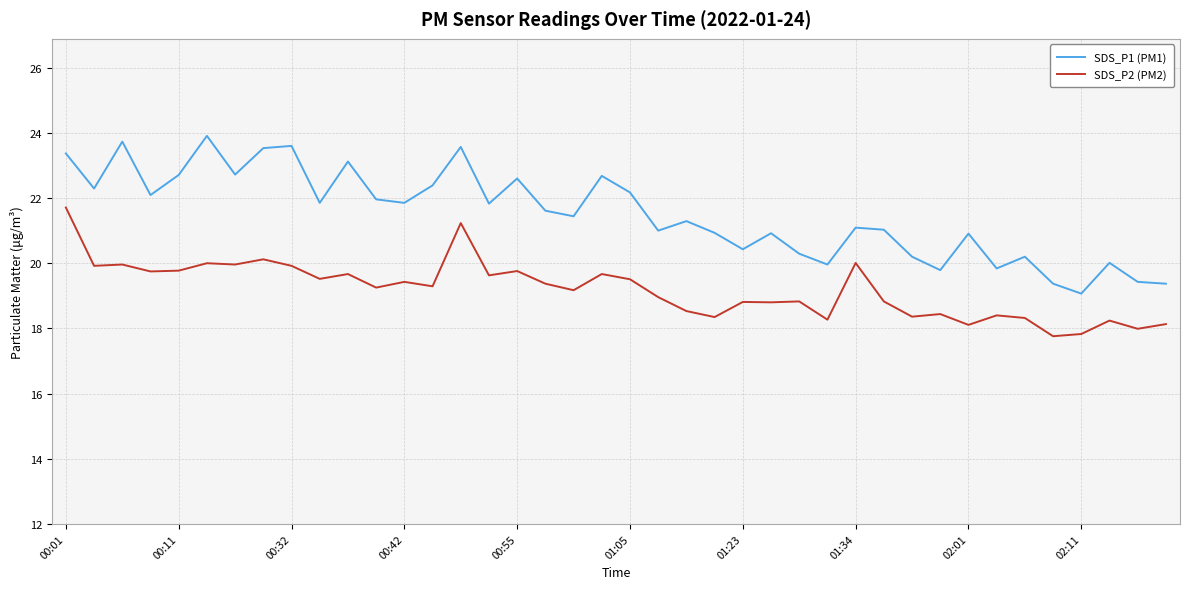

Which series has the widest spread of values?

SDS_P1 (PM1)